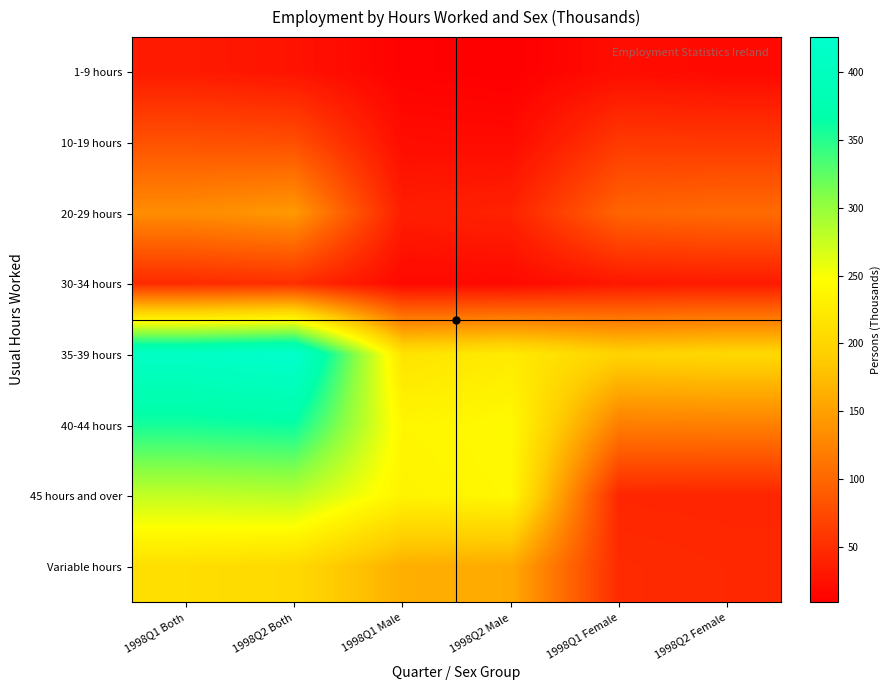

At which category is the sum across all series the highest?

1998Q2 Both